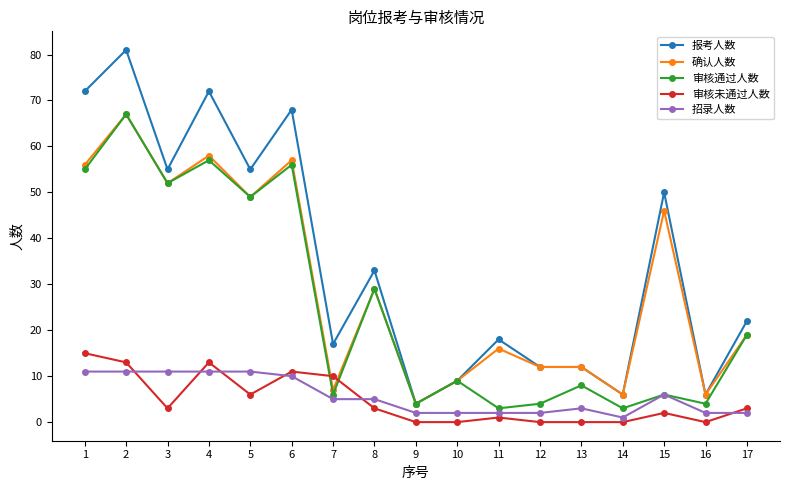

Reading right to left, list all the values displayed in this chart.

报考人数: 17=22	16=6	15=50	14=6	13=12	12=12	11=18	10=9	9=4	8=33	7=17	6=68	5=55	4=72	3=55	2=81	1=72
确认人数: 17=19	16=6	15=46	14=6	13=12	12=12	11=16	10=9	9=4	8=29	7=7	6=57	5=49	4=58	3=52	2=67	1=56
审核通过人数: 17=19	16=4	15=6	14=3	13=8	12=4	11=3	10=9	9=4	8=29	7=6	6=56	5=49	4=57	3=52	2=67	1=55
审核未通过人数: 17=3	16=0	15=2	14=0	13=0	12=0	11=1	10=0	9=0	8=3	7=10	6=11	5=6	4=13	3=3	2=13	1=15
招录人数: 17=2	16=2	15=6	14=1	13=3	12=2	11=2	10=2	9=2	8=5	7=5	6=10	5=11	4=11	3=11	2=11	1=11